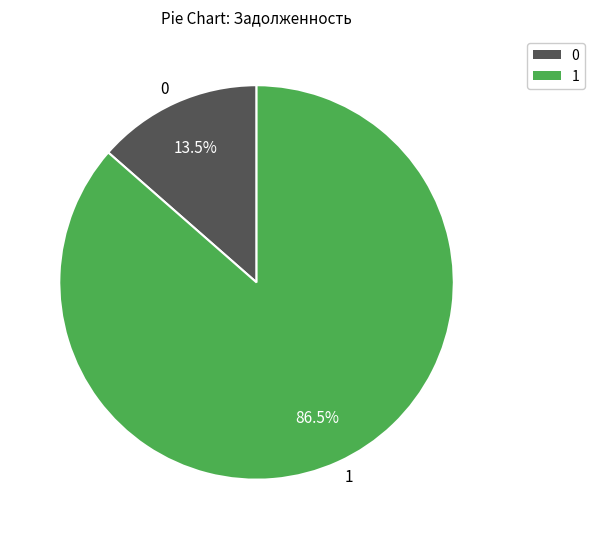

Rank the categories by value from highest to lowest.

1, 0